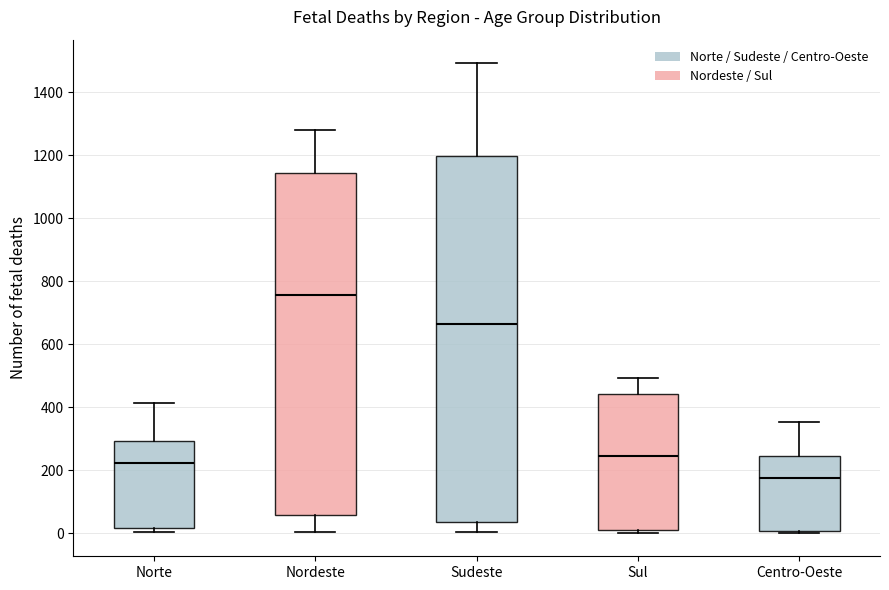

Reading left to right, transcribe this box plot: for each box, give where its median line is, the range the box spans, and where its two whiskers end, as read against the y-axis. The values are not printed on the chart, so give them approximately, as read against the axis.

Norte: median 220, box 20 to 300, whiskers 0 to 420
Nordeste: median 760, box 60 to 1140, whiskers 0 to 1280
Sudeste: median 660, box 40 to 1200, whiskers 0 to 1500
Sul: median 240, box 20 to 440, whiskers 0 to 500
Centro-Oeste: median 180, box 0 to 240, whiskers 0 to 360